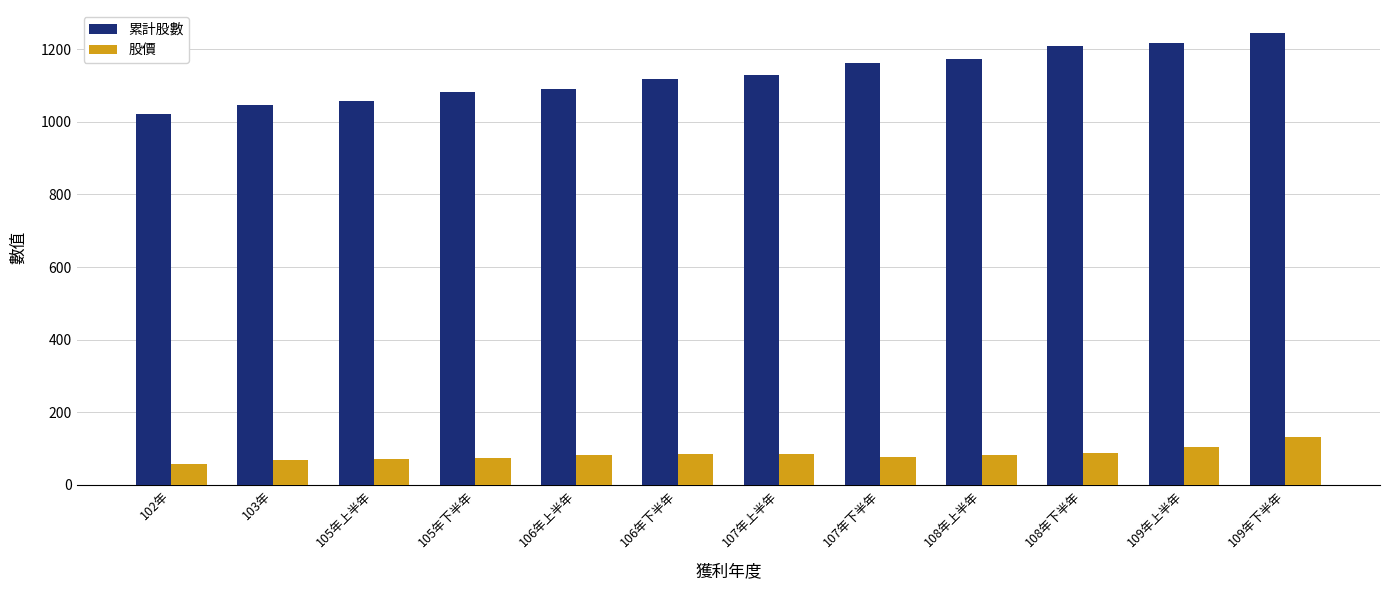

The 股價 series shows 37.5 at 108年上半年. True or false?

False